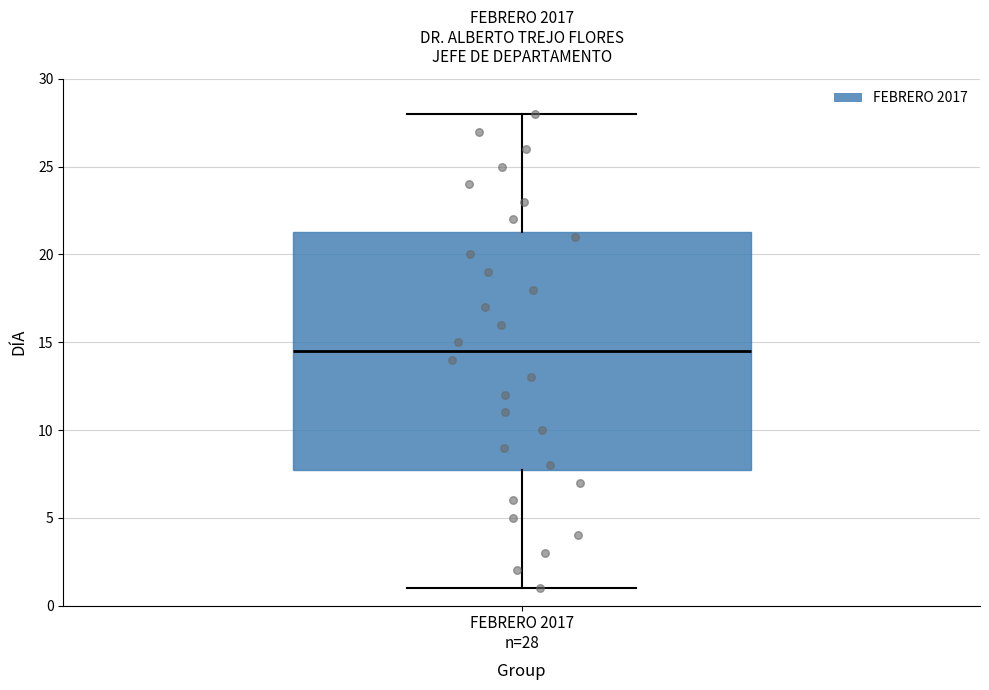

Read this box plot against the y-axis: the position of the median line, the range covered by the box, and the ends of both whiskers. The values are not printed on the chart, so give them approximately, as read against the axis.

median 14.5, box 8.0 to 21.5, whiskers 1.0 to 28.0